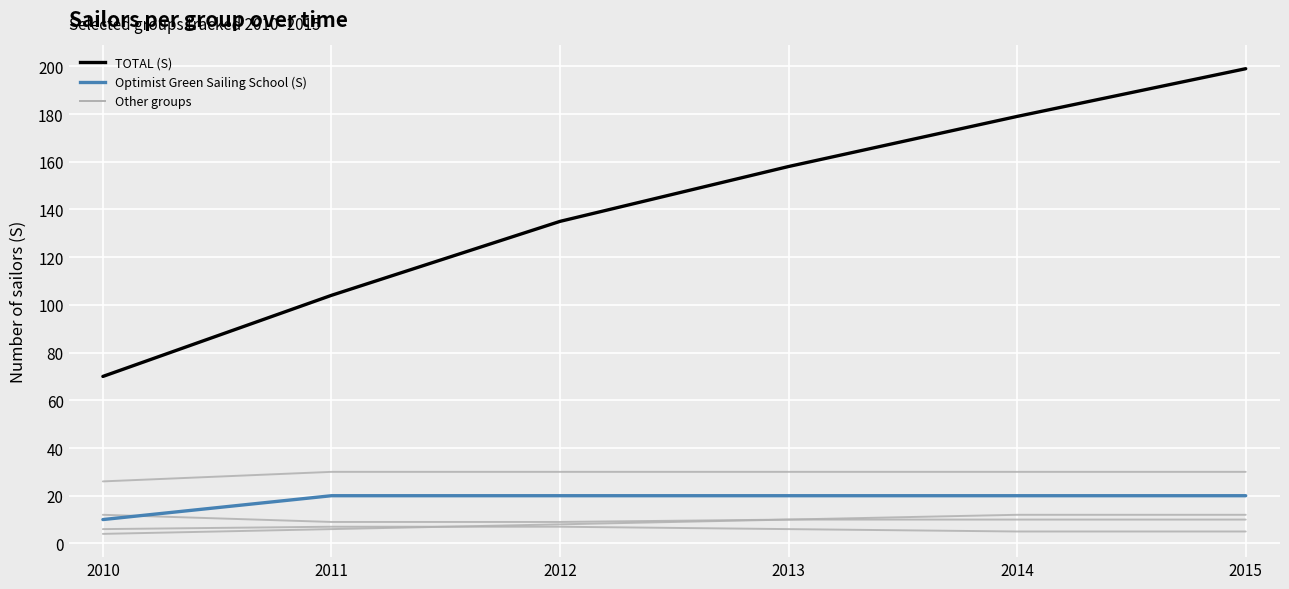

How many lines are shown in the chart?

6